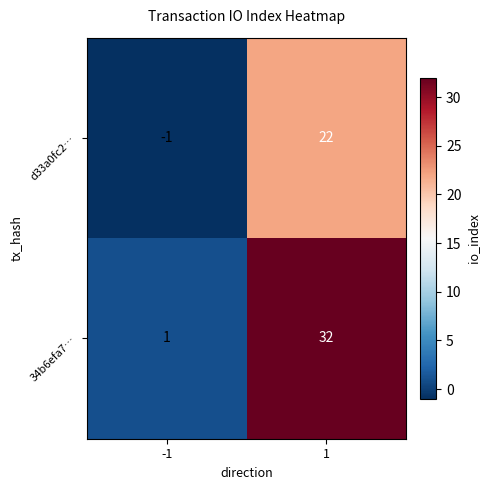

What is the minimum value shown in the chart?

-1